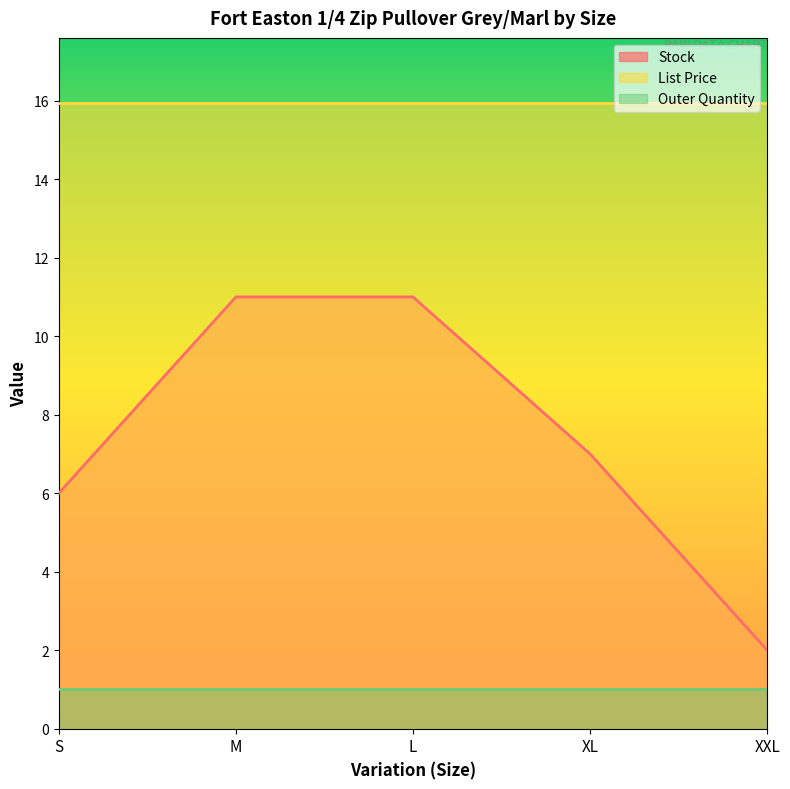

How many values in the Stock series are below 7?

2